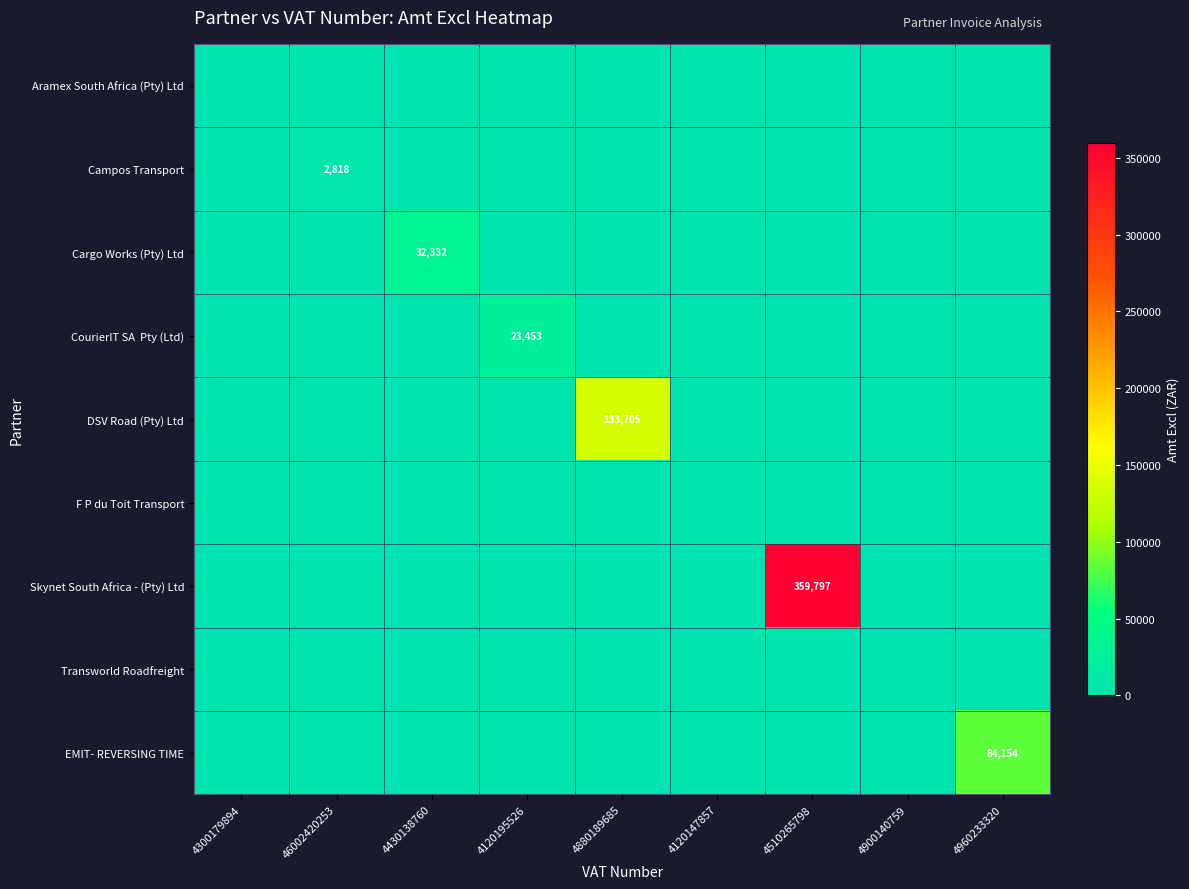

Which has a higher value, 4960233320 or 4300179894?

4960233320